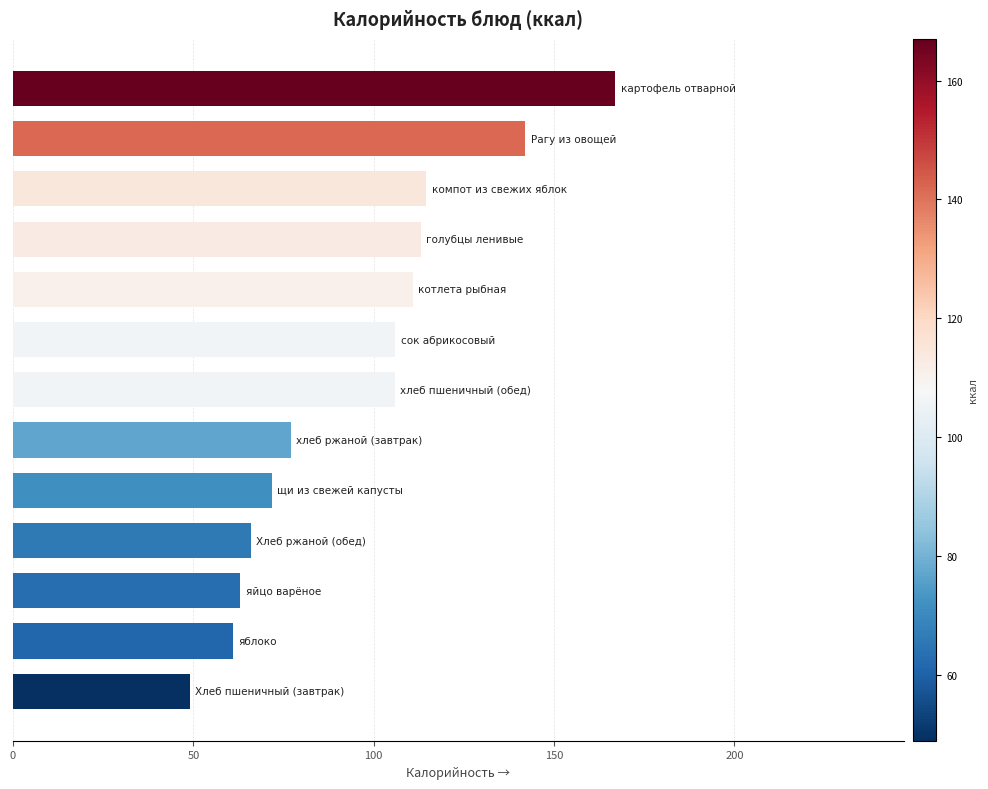

What is the greatest value displayed?

167.0